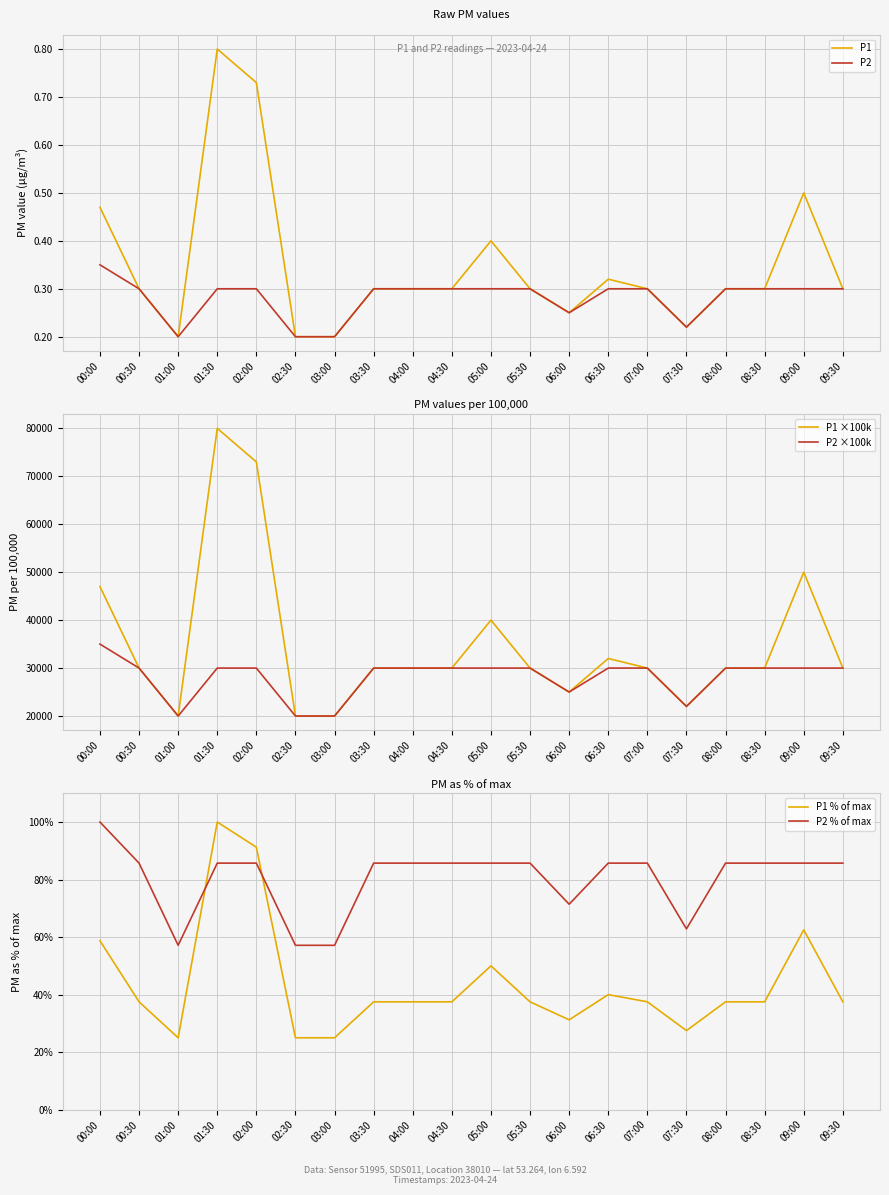

True or false: P2 ×100k has more than 1 points higher than both neighbors.

False